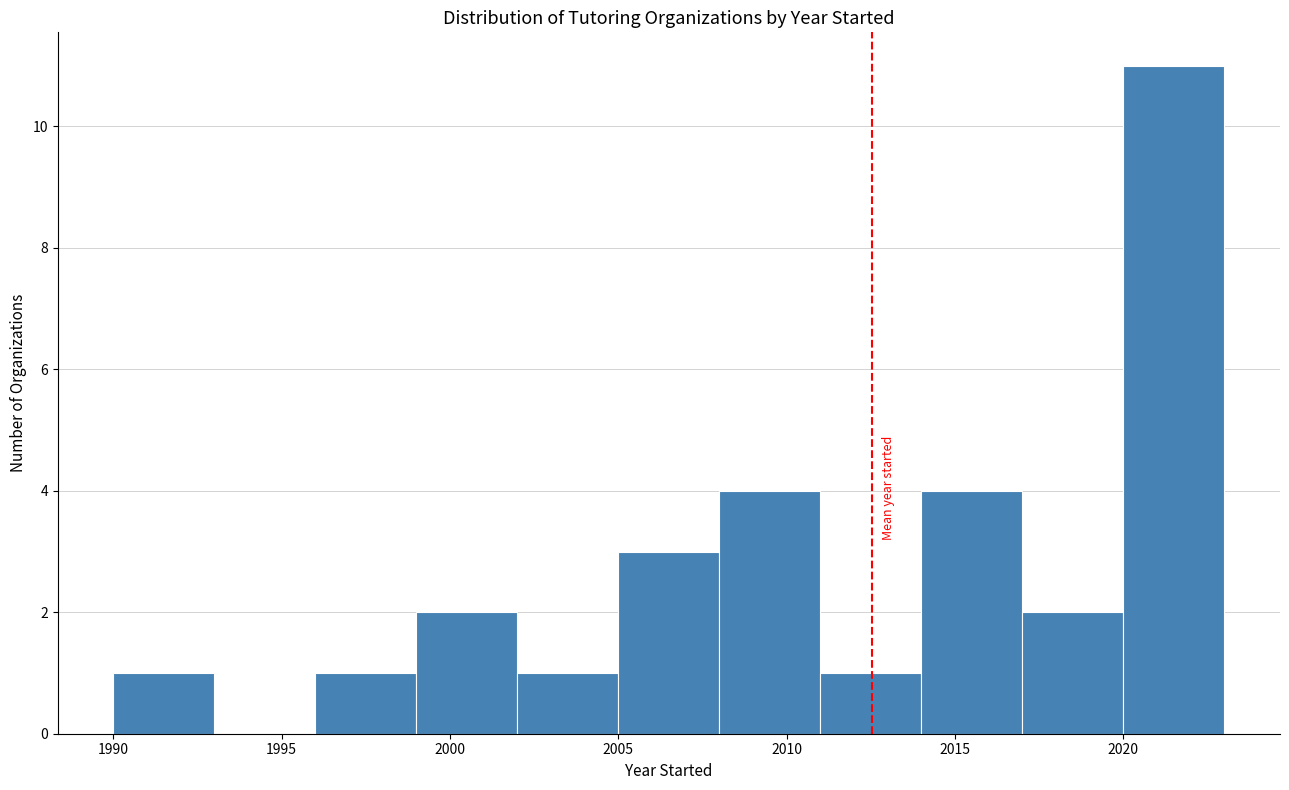

What is the height of the bar covering 2017 to 2020 on the x-axis? The values are not printed on the chart, so give them approximately, as read against the axis.

2